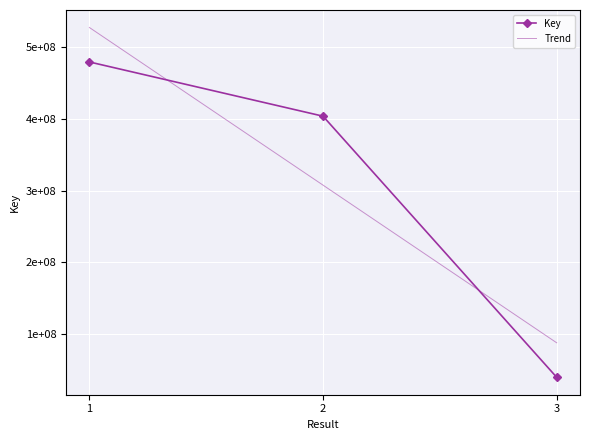

How many lines are shown in the chart?

2